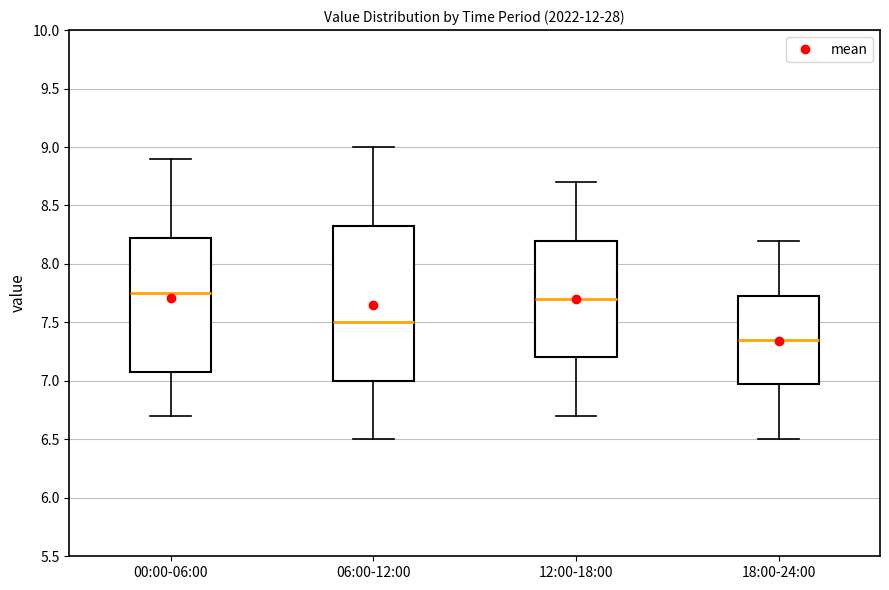

Reading left to right, transcribe this box plot: for each box, give where its median line is, the range the box spans, and where its two whiskers end, as read against the y-axis. The values are not printed on the chart, so give them approximately, as read against the axis.

00:00-06:00: median 7.75, box 7.10 to 8.25, whiskers 6.70 to 8.90
06:00-12:00: median 7.50, box 7.00 to 8.35, whiskers 6.50 to 9.00
12:00-18:00: median 7.70, box 7.20 to 8.20, whiskers 6.70 to 8.70
18:00-24:00: median 7.35, box 7.00 to 7.75, whiskers 6.50 to 8.20